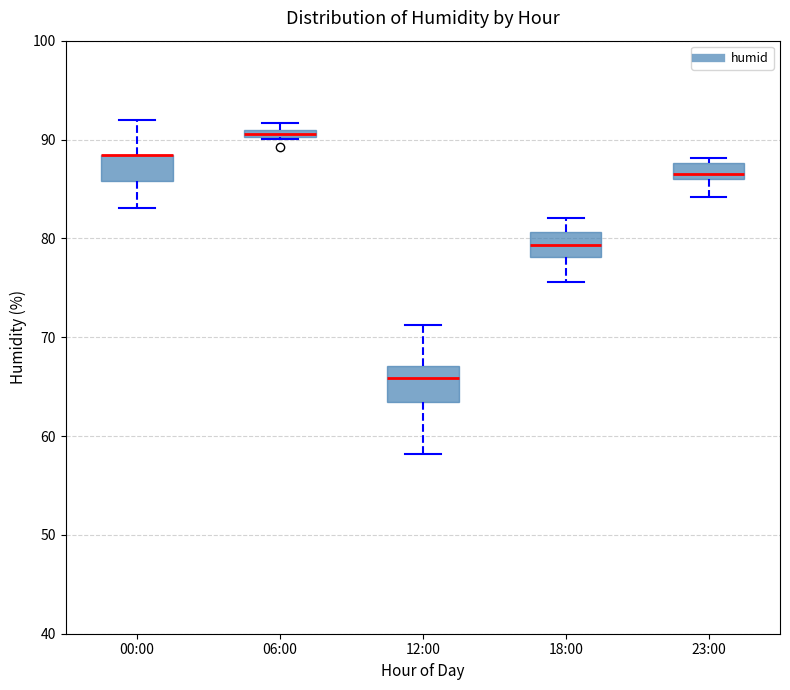

Comparing the boxes themselves (not the whiskers), which one is the tallest?

12:00